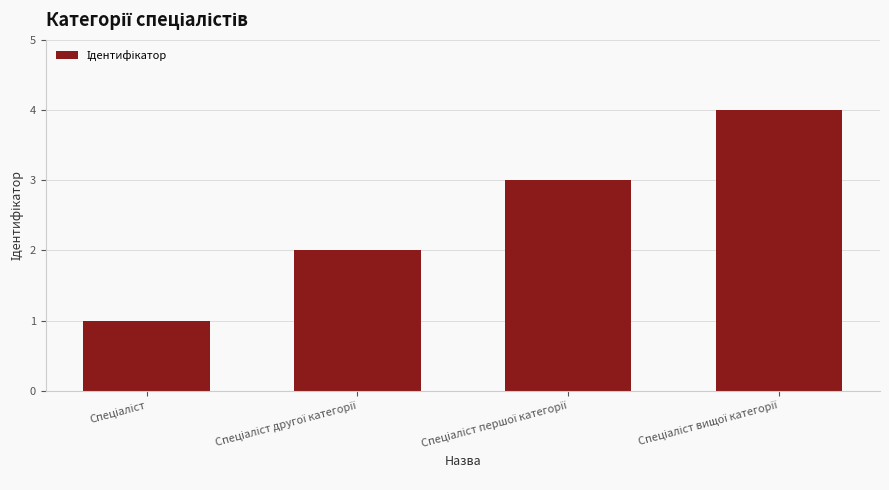

What is the maximum value shown in the chart?

4